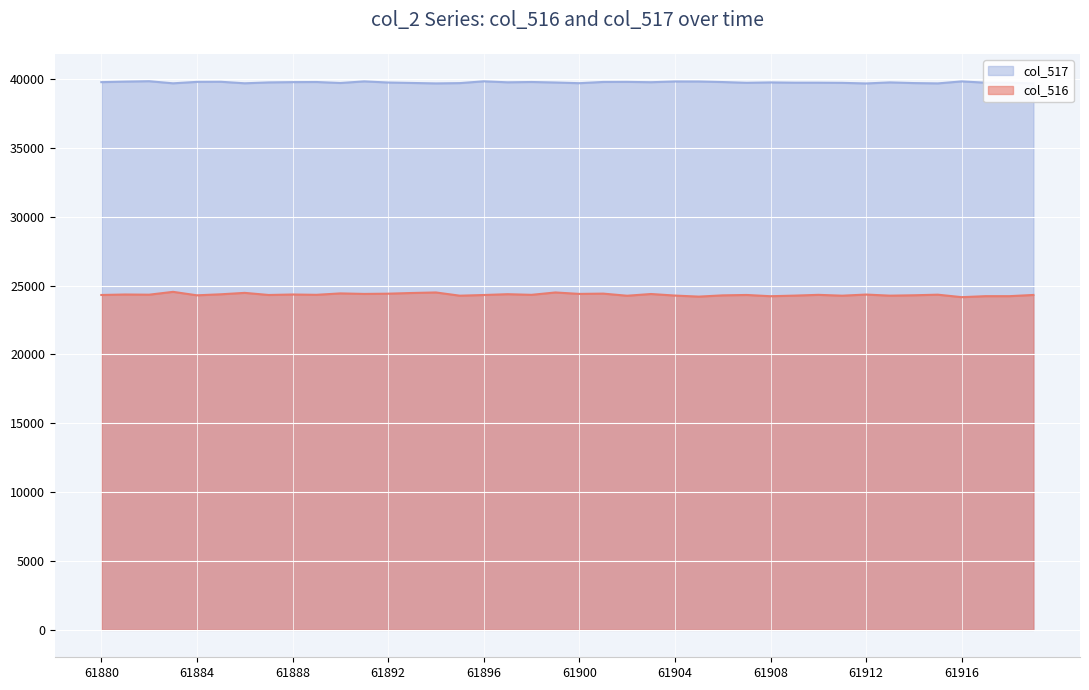

The value of col_517 at 61917 is 53568. True or false?

False